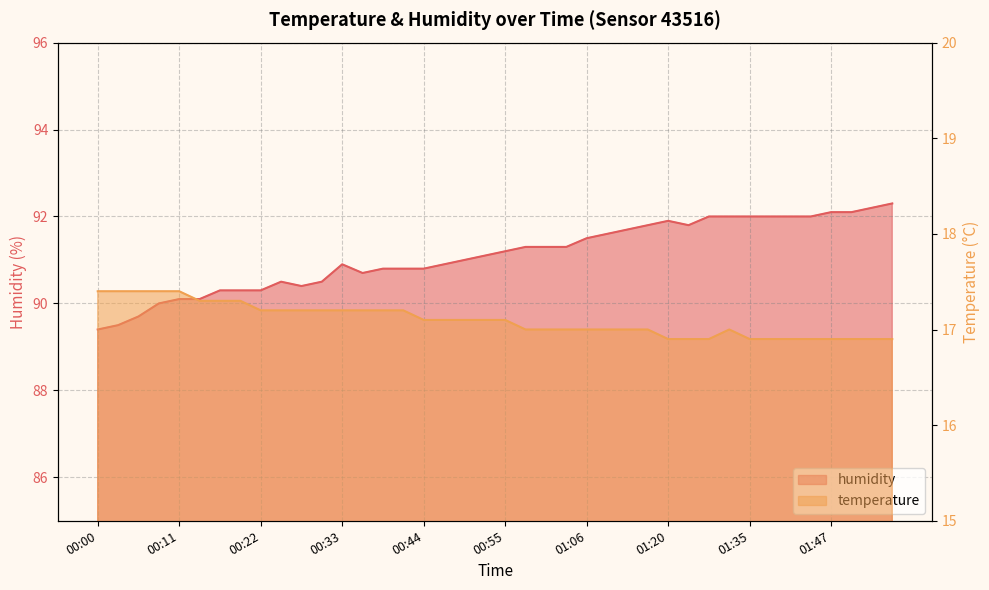

At which label does humidity reach its minimum?

00:00